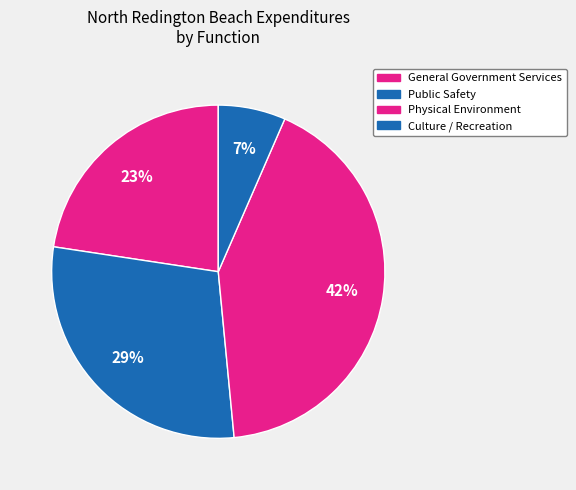

Rank the categories by value from highest to lowest.

Physical Environment, Public Safety, General Government Services, Culture / Recreation